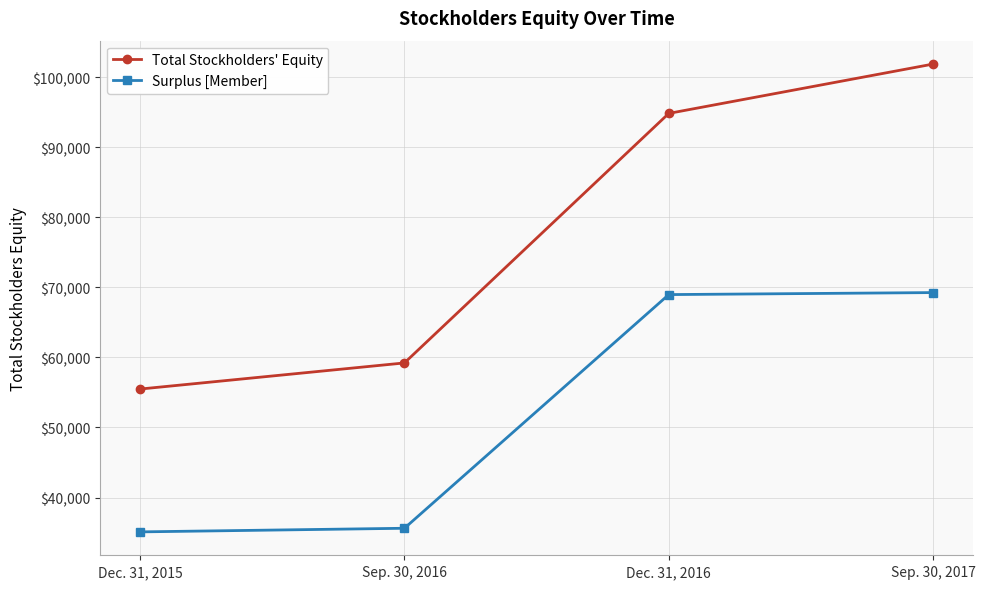

What is the difference between the maximum and minimum values in the Surplus [Member] series?

34163